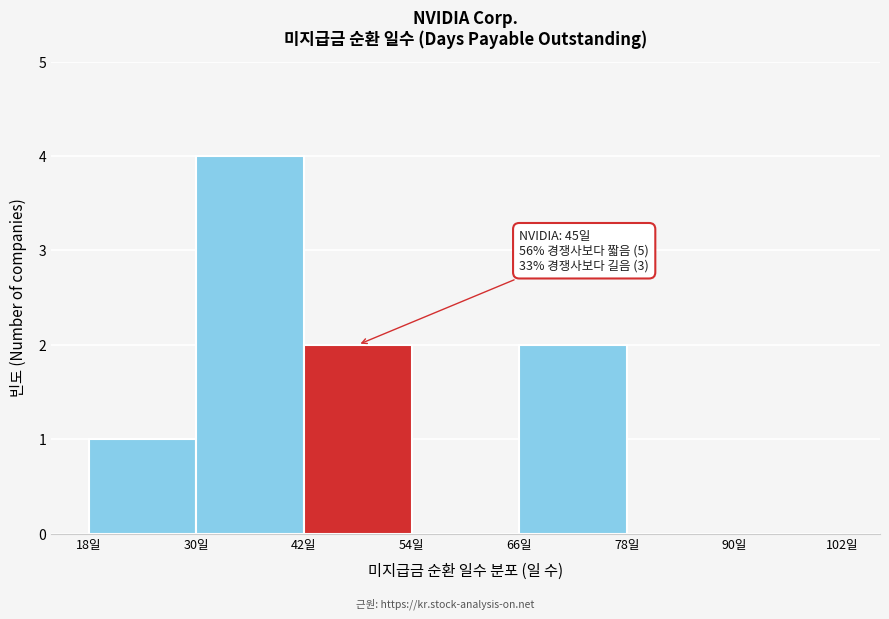

Over which range of the x-axis is the bar tallest?

30 to 42